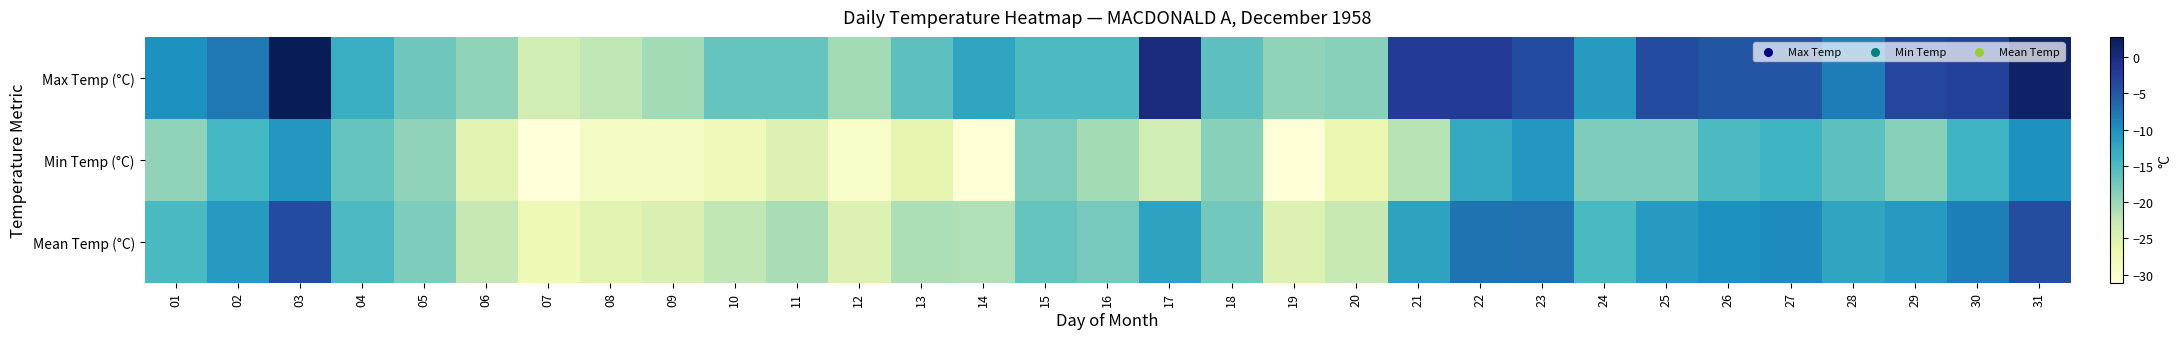

Which has a higher value, 07 or 02?

02